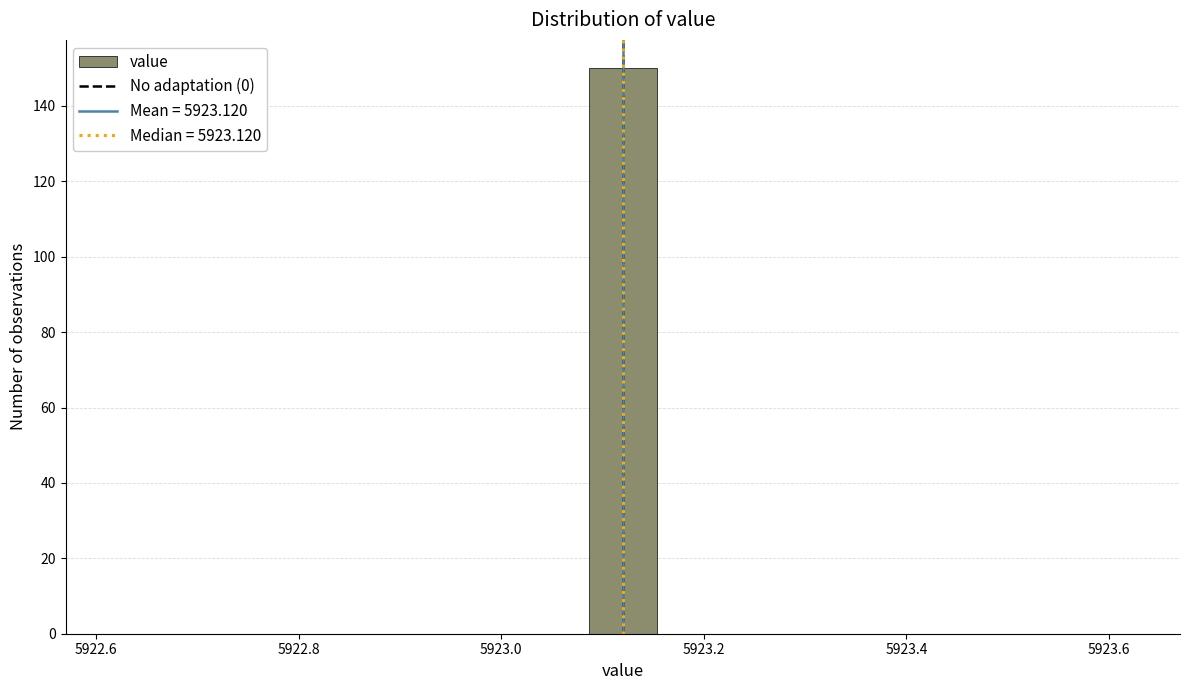

Around what value on the x-axis is the tallest bar? Give the approximate position of its centre, as read against the axis.

5923.12